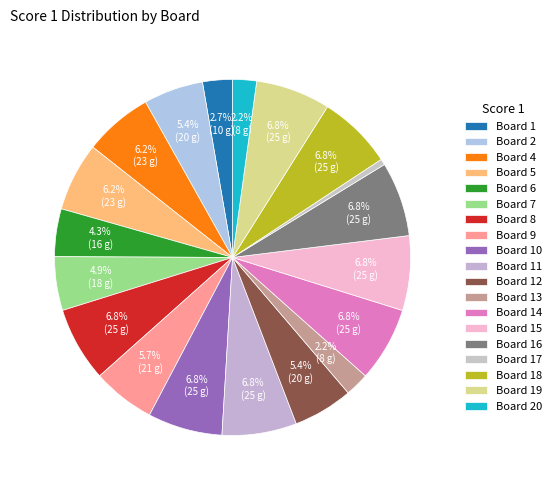

How many slices are in this pie chart?

19